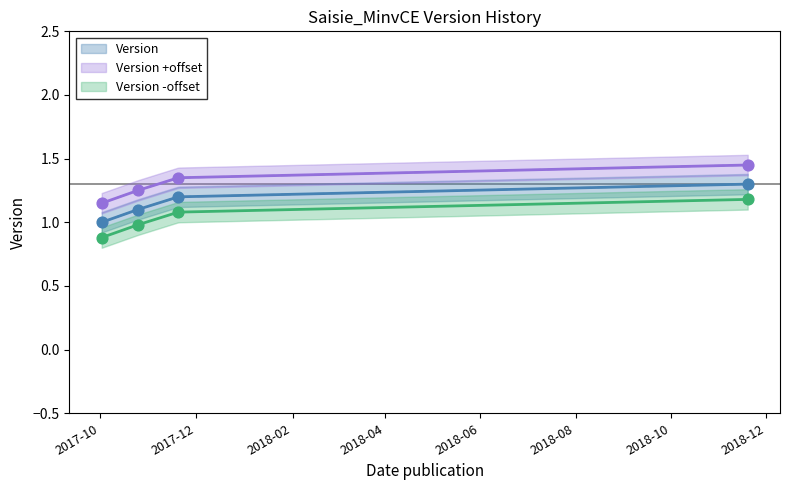

What is the change in value from 2017-10-02 to 2017-11-20?

+0.2